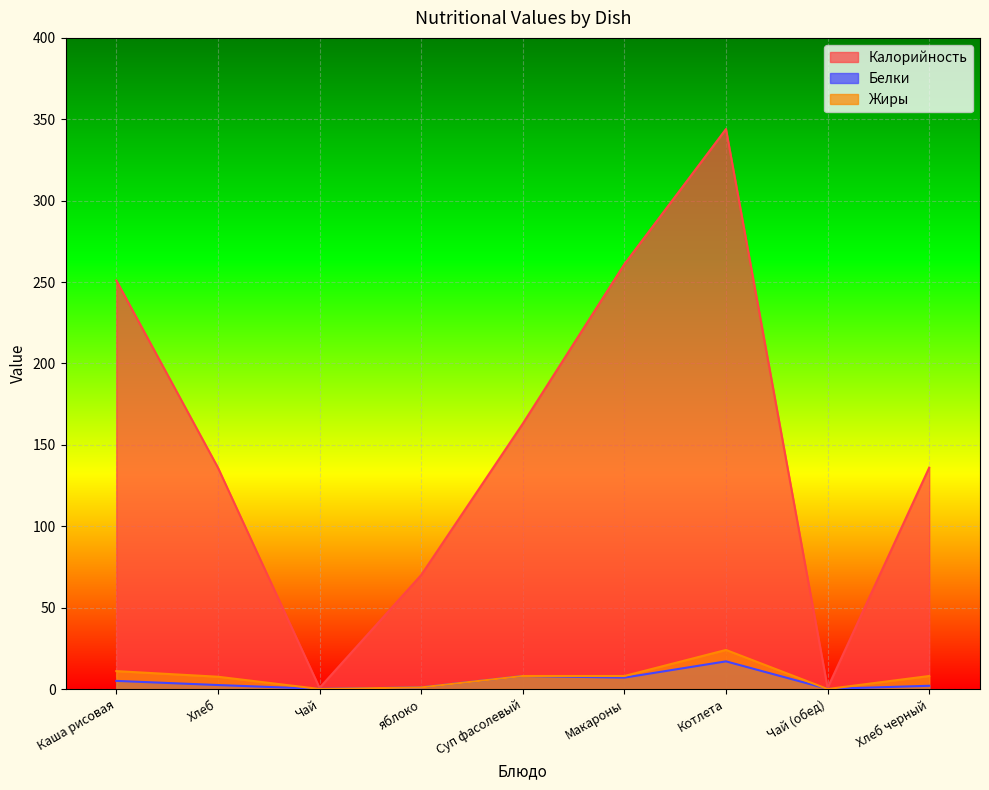

What is the value of the Белки point at the 4th from the left?

1.0